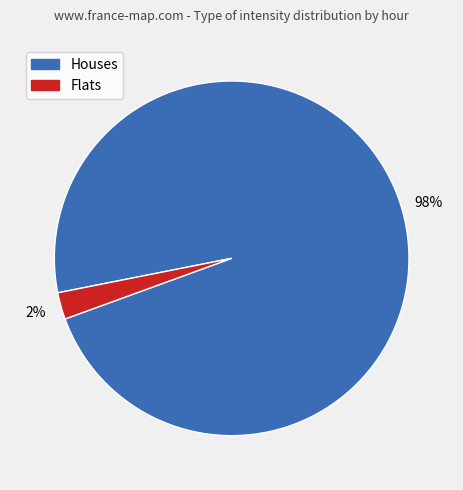

How many slices are in this pie chart?

2